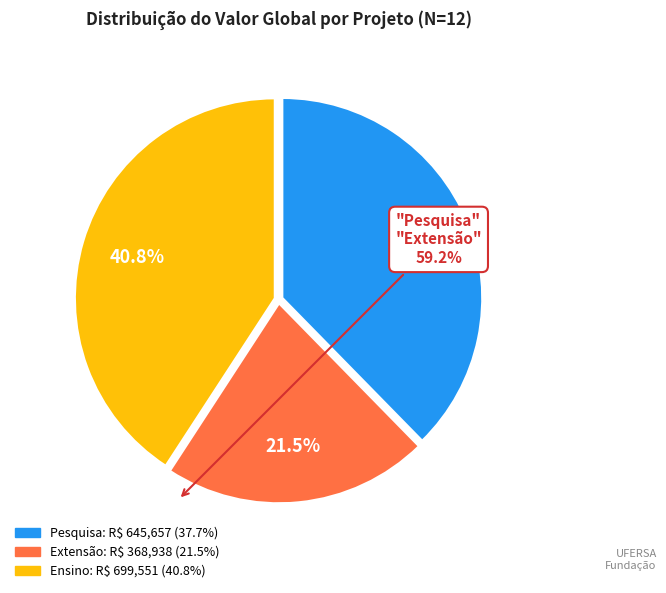

Is there a majority slice in this chart?

No